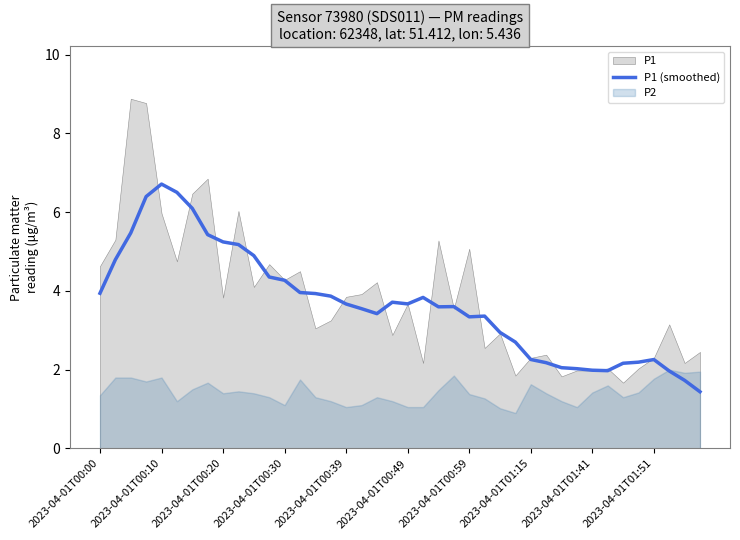

What is the ratio of the value at 31 to the value at 19?

0.5